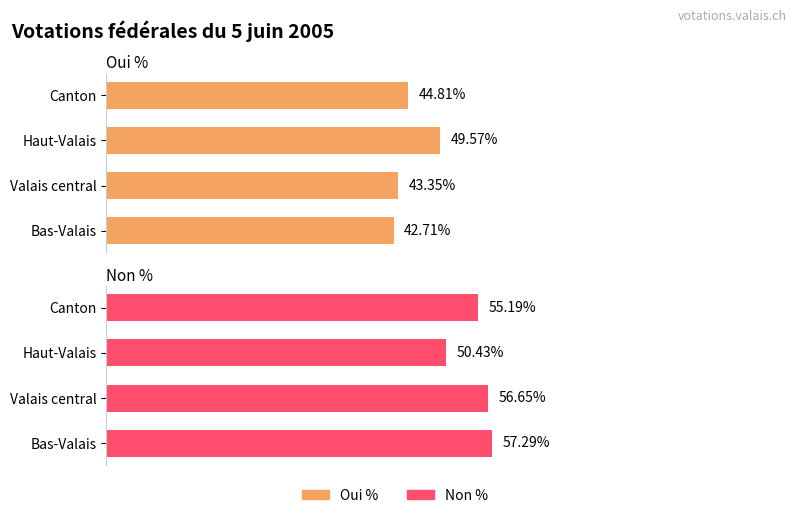

The value of Oui % at Haut-Valais is 85.3. True or false?

False